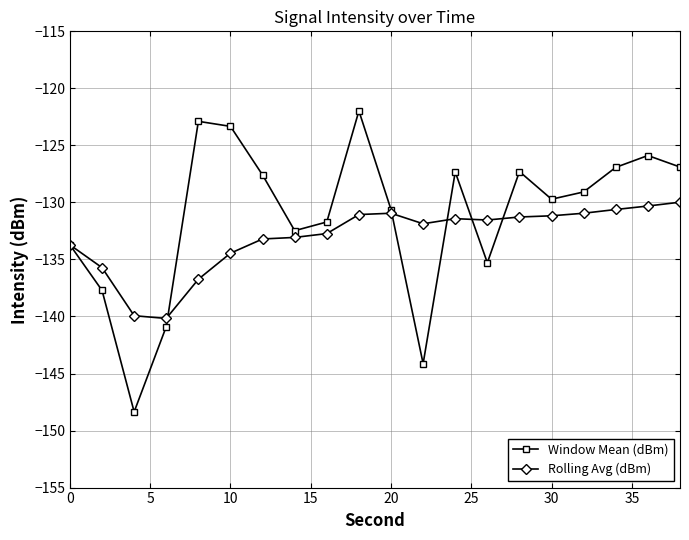

Which series has the largest total across all categories?

Window Mean (dBm)